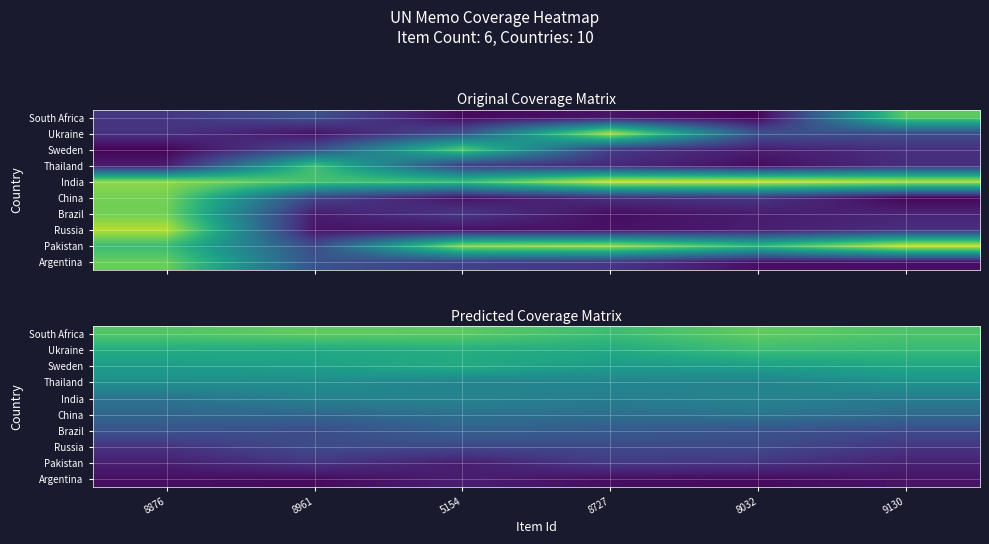

What is the difference between the second highest and second lowest values in the Sweden series?

0.1